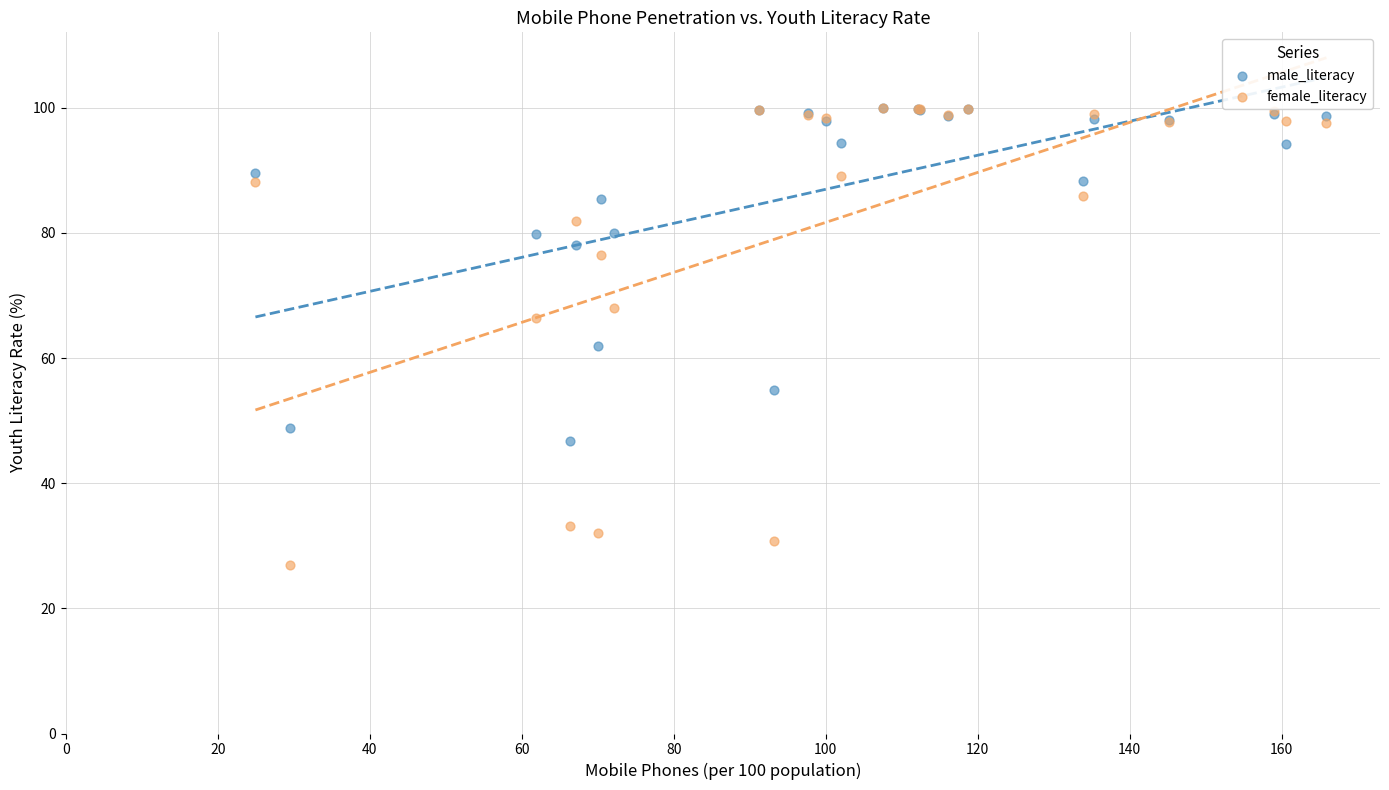

Across all series, what Y value is closest to 63?

61.9